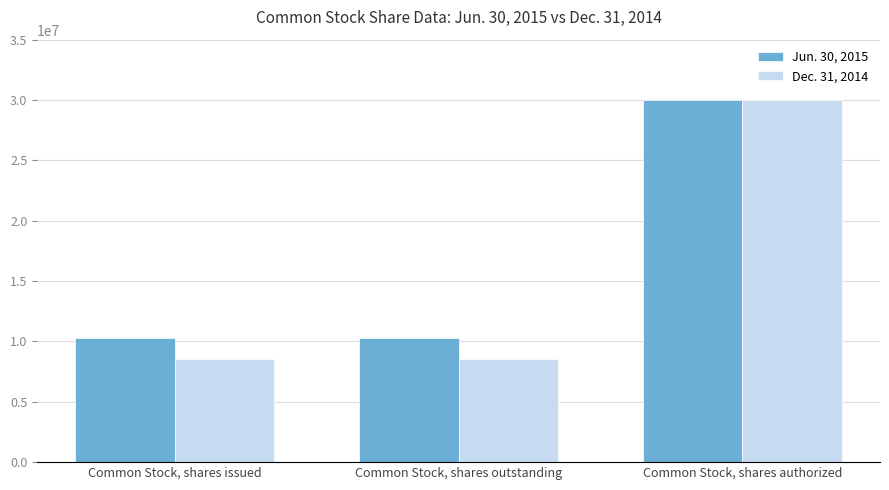

What is the approximate value of Jun. 30, 2015 at Common Stock, shares outstanding, to the nearest 100?

10269500